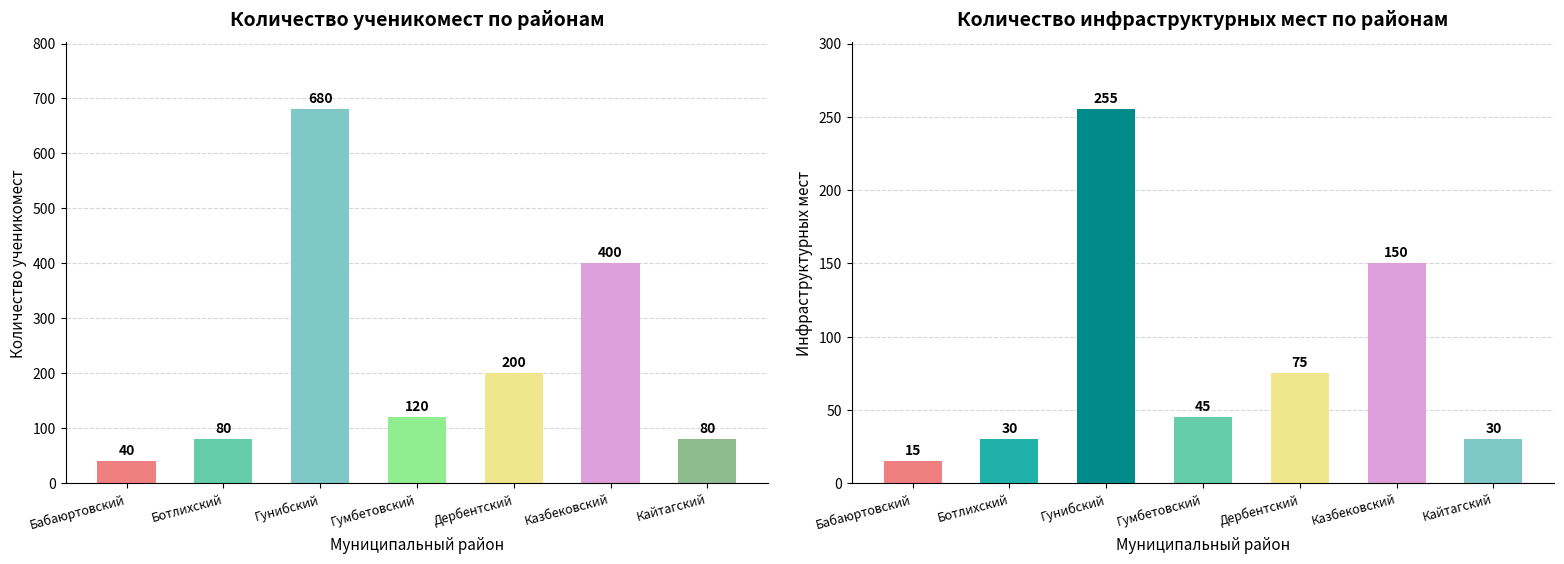

What is the label of the 4th bar from the left?

Гумбетовский